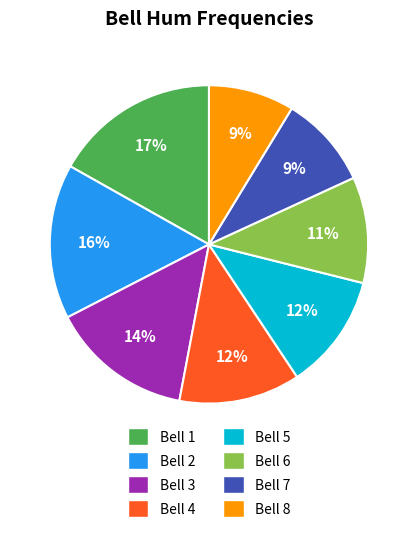

What percentage is the Bell 2 slice, to the nearest percent?

16%